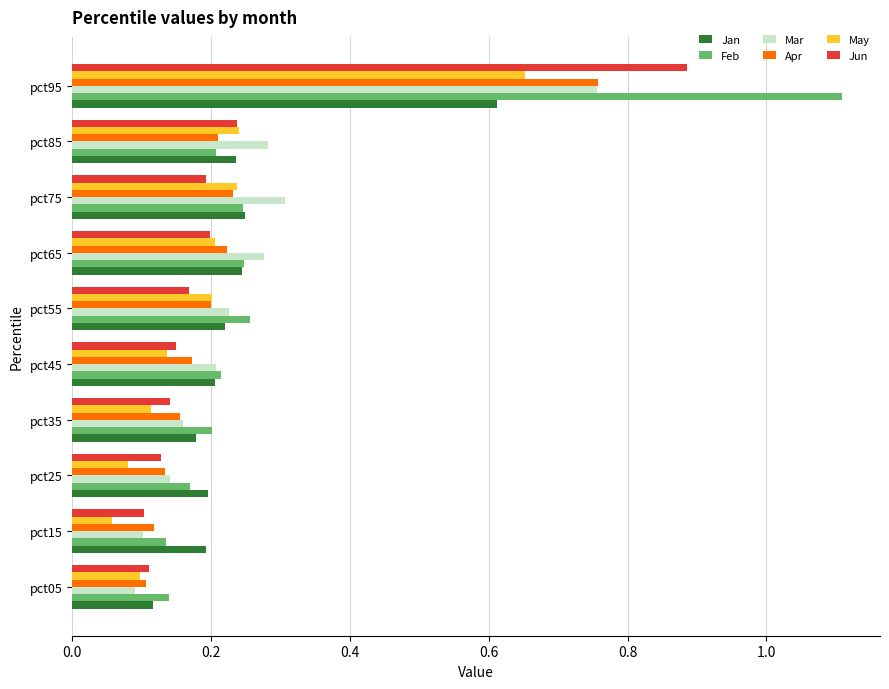

At which category is the sum across all series the highest?

pct95